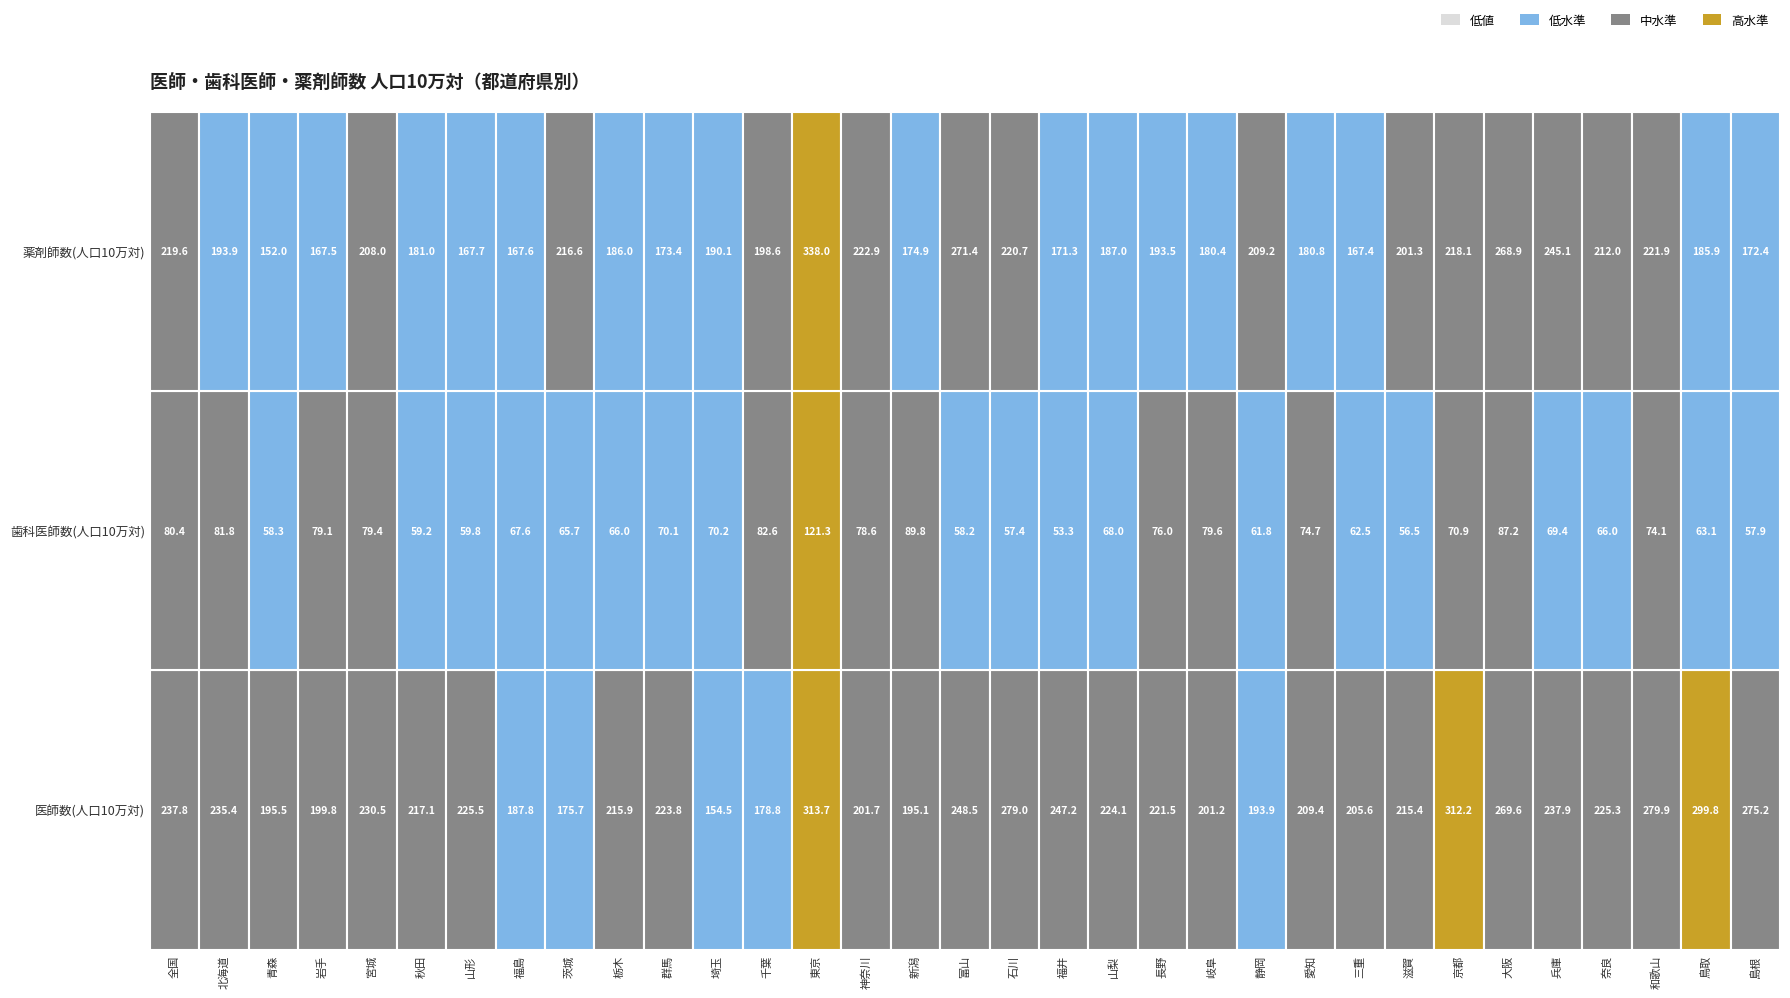

What is the total value across all series at 福井?

471.8